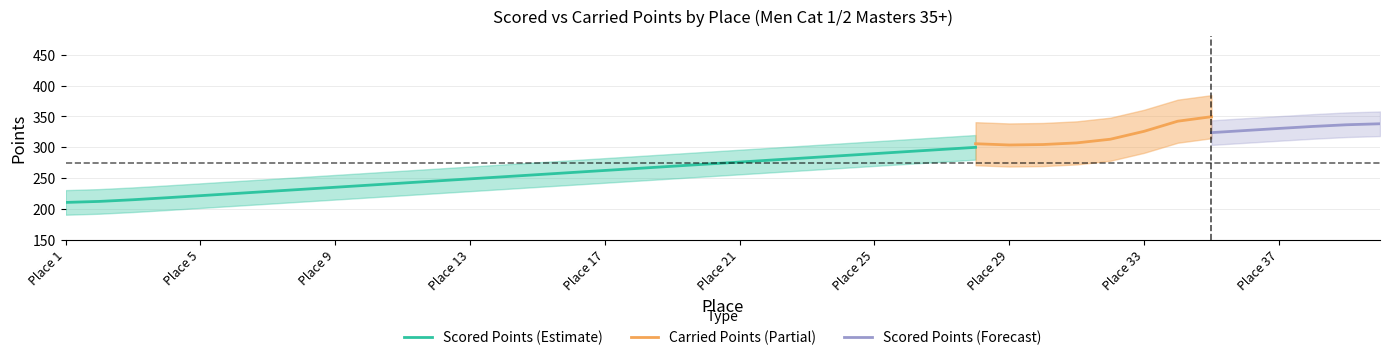

The value of Scored Points (Estimate) at Place 17 is 156.2. True or false?

False